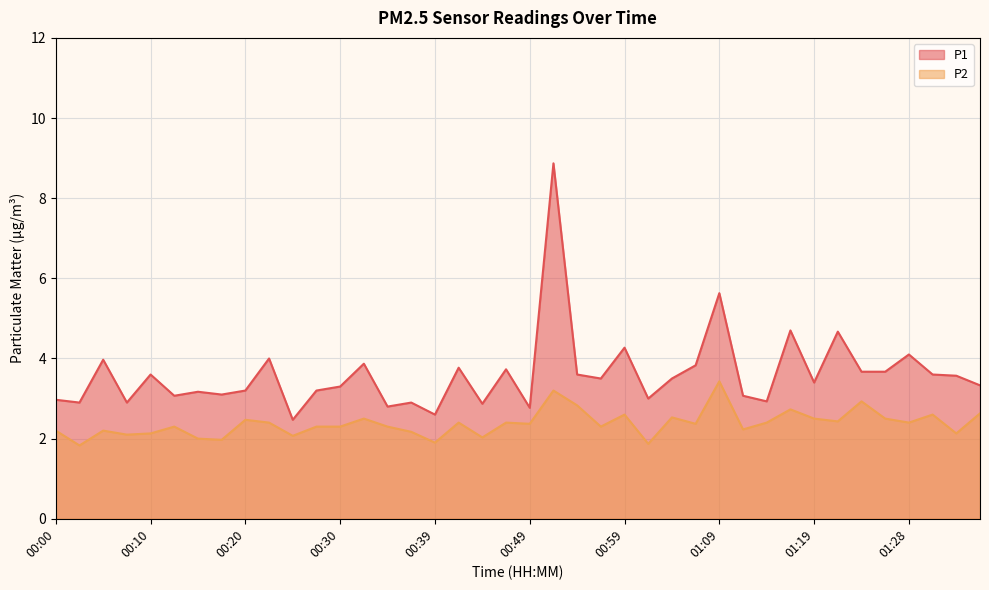

Is it true that P2 equals 3.3 at 00:32?

False